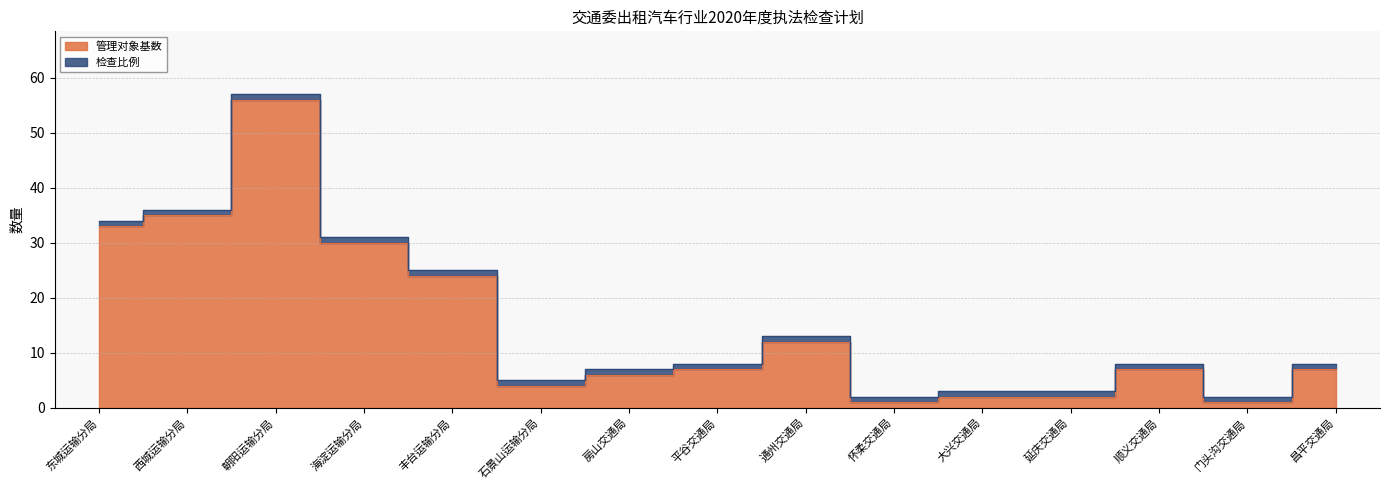

What is the label of the 13th point from the left?

顺义交通局